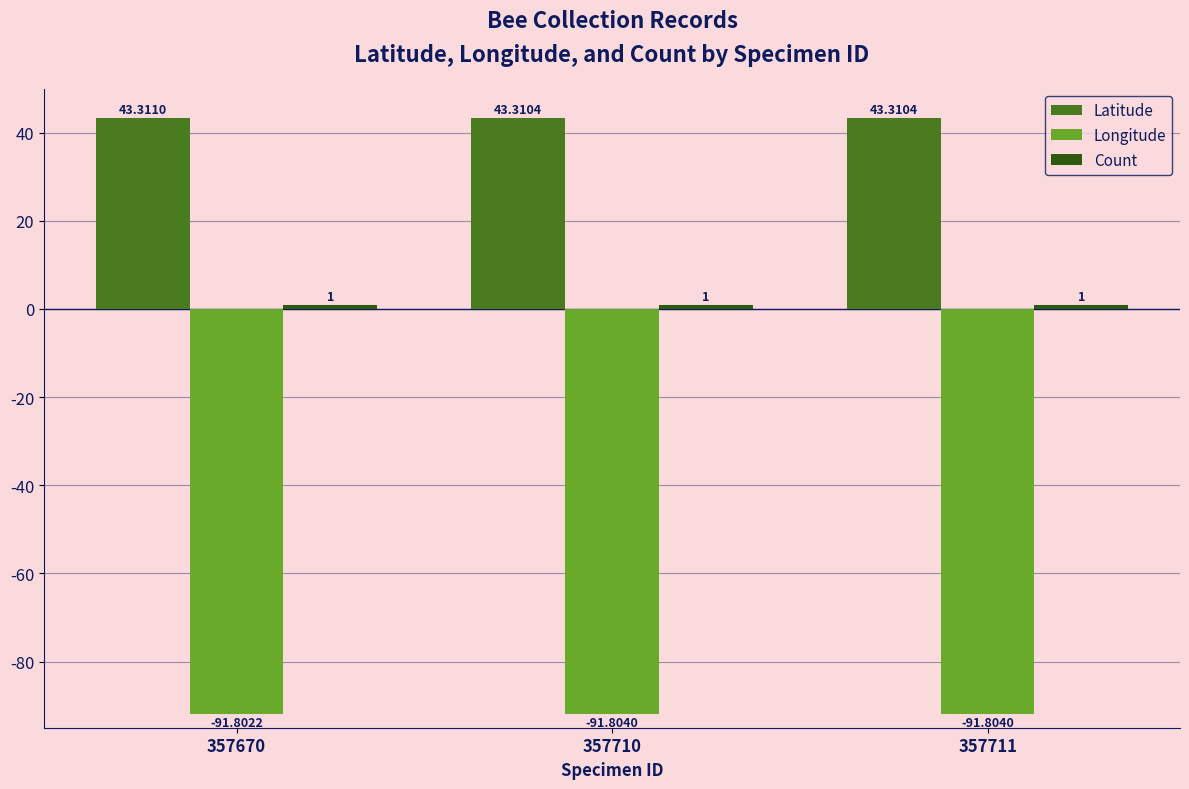

Which series has the largest total across all categories?

Latitude